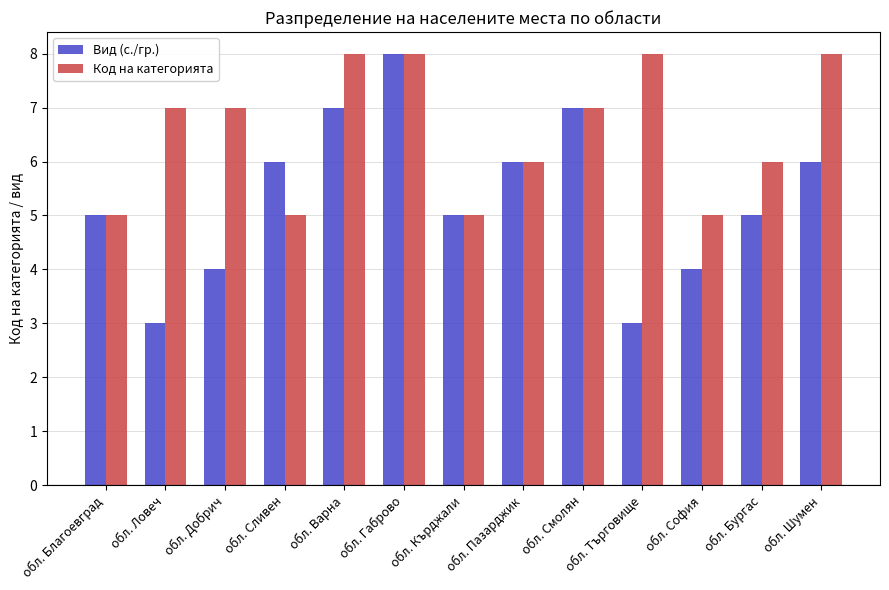

Which series changed the most between обл. Варна and обл. Габрово?

Вид (с./гр.)